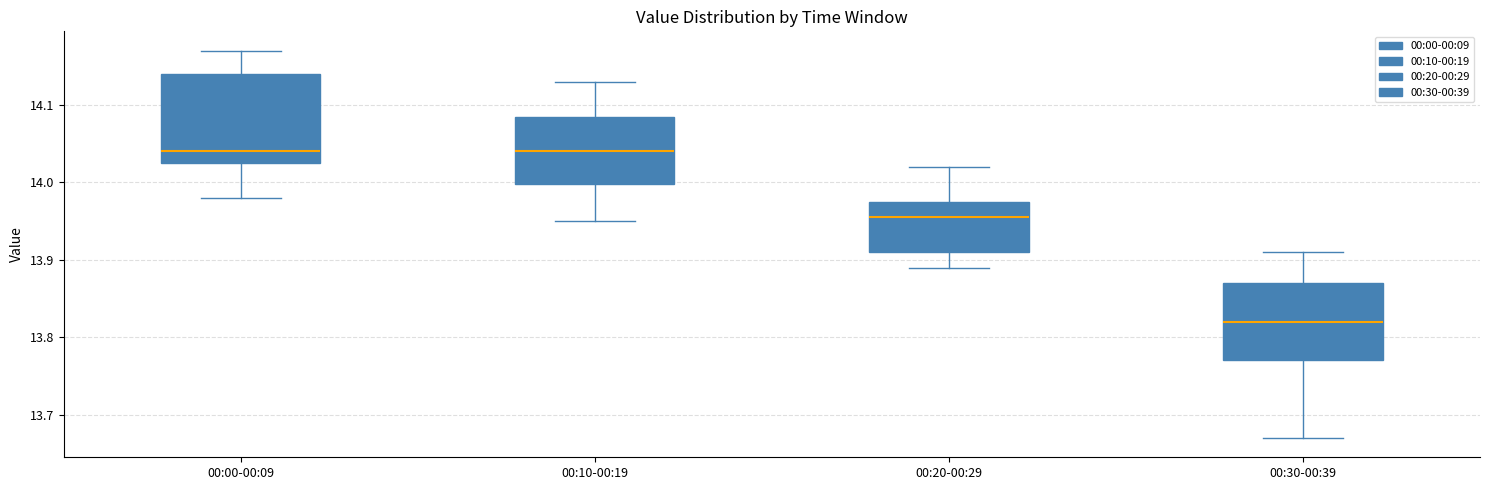

Where does the median line of the box for 00:20-00:29 sit on the y-axis? The values are not printed on the chart, so give them approximately, as read against the axis.

13.96